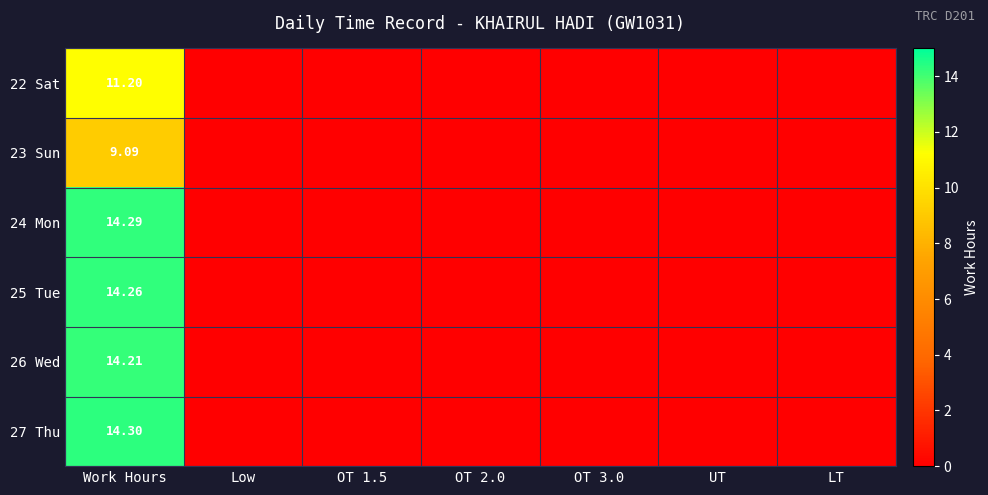

How many series are shown in this chart?

6